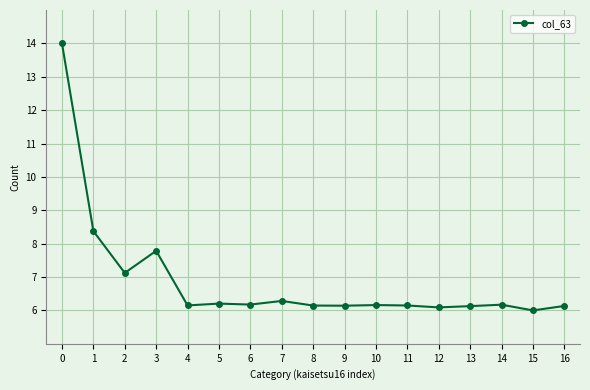

What is the minimum value shown in the chart?

6.0